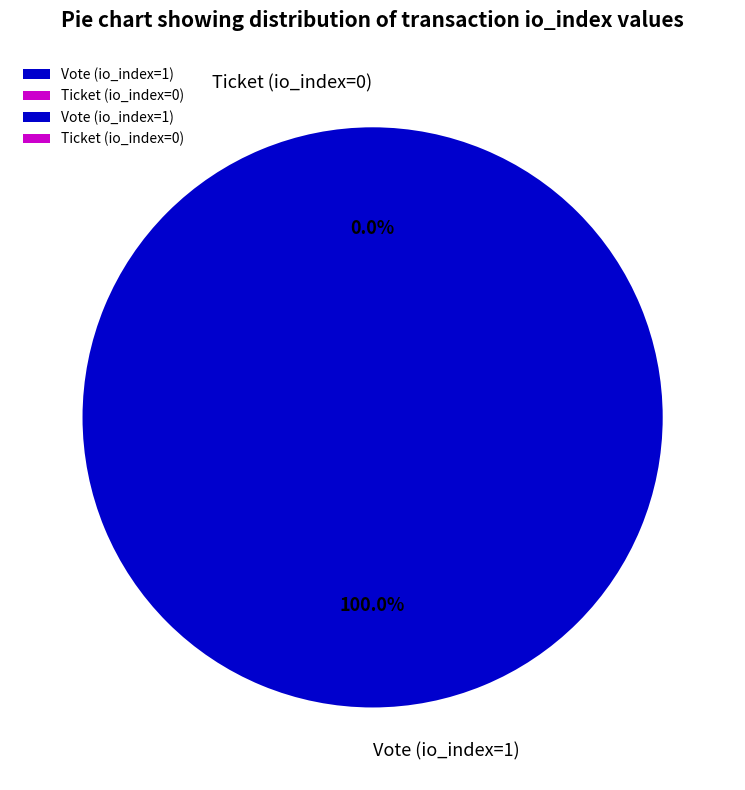

What is the largest slice in the pie chart?

Vote (io_index=1)